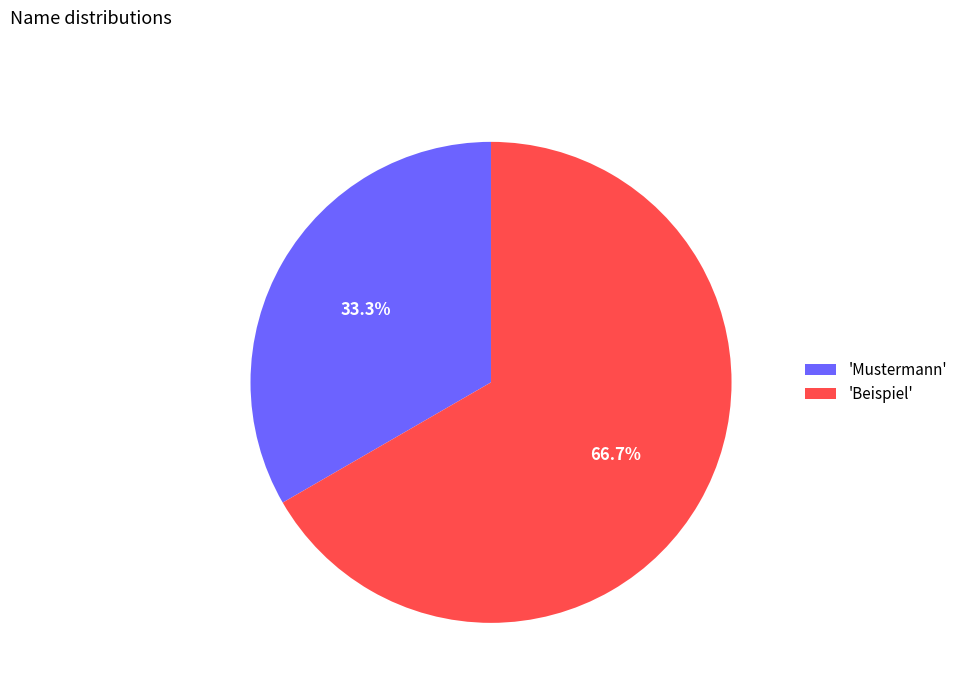

What portion of the pie excludes 'Mustermann'?

66.7%